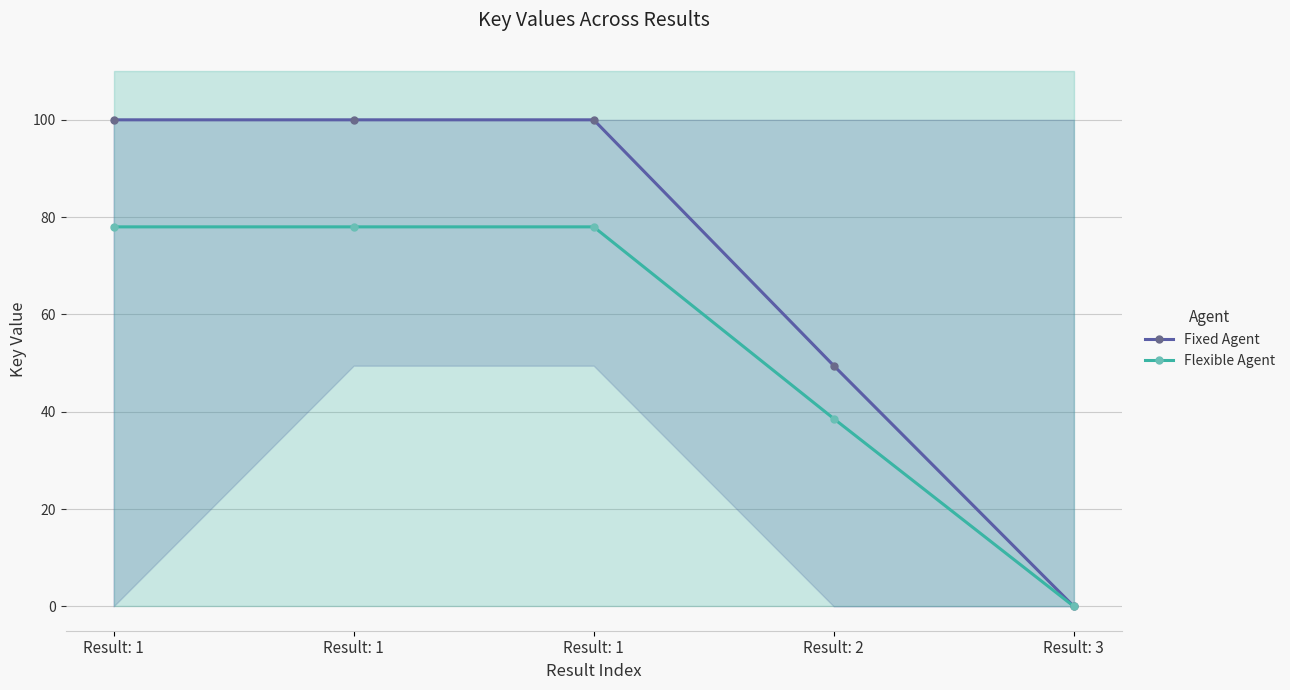

What is the maximum value for Fixed Agent?

100.0